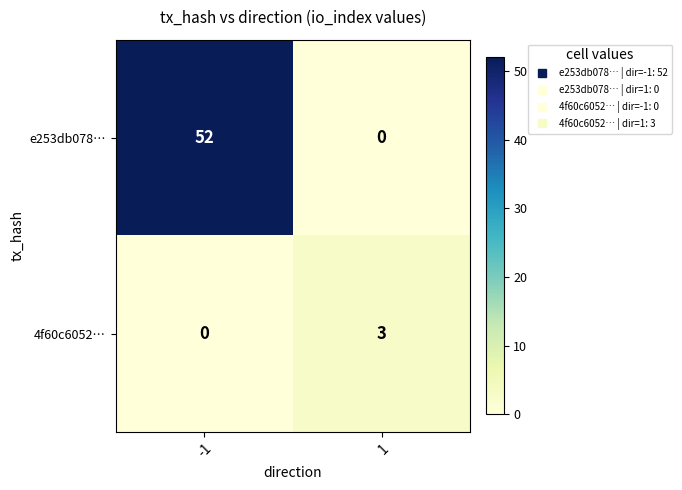

The value of e253db078… at -1 is 31. True or false?

False